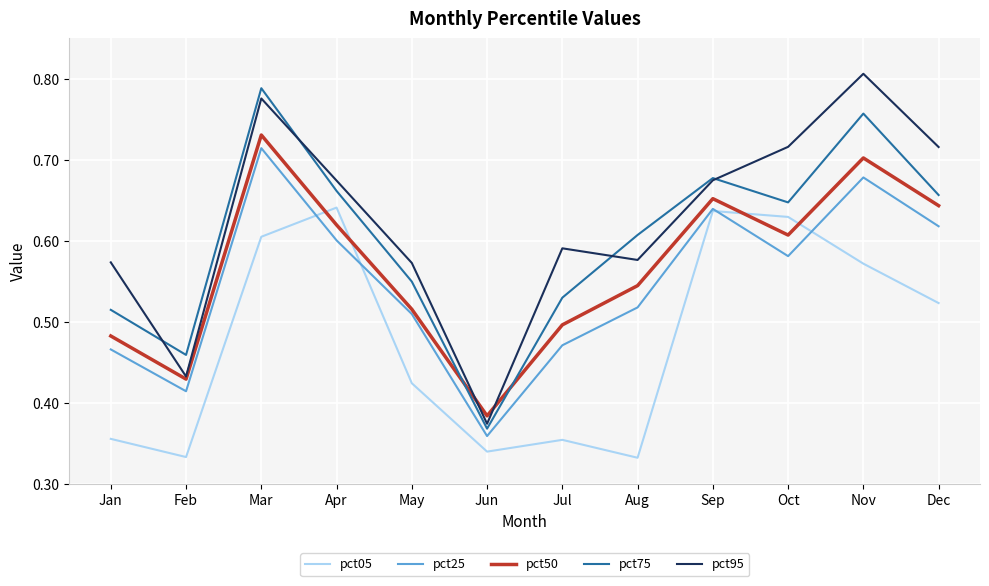

Which category has the lowest value in the pct75 series?

Jun